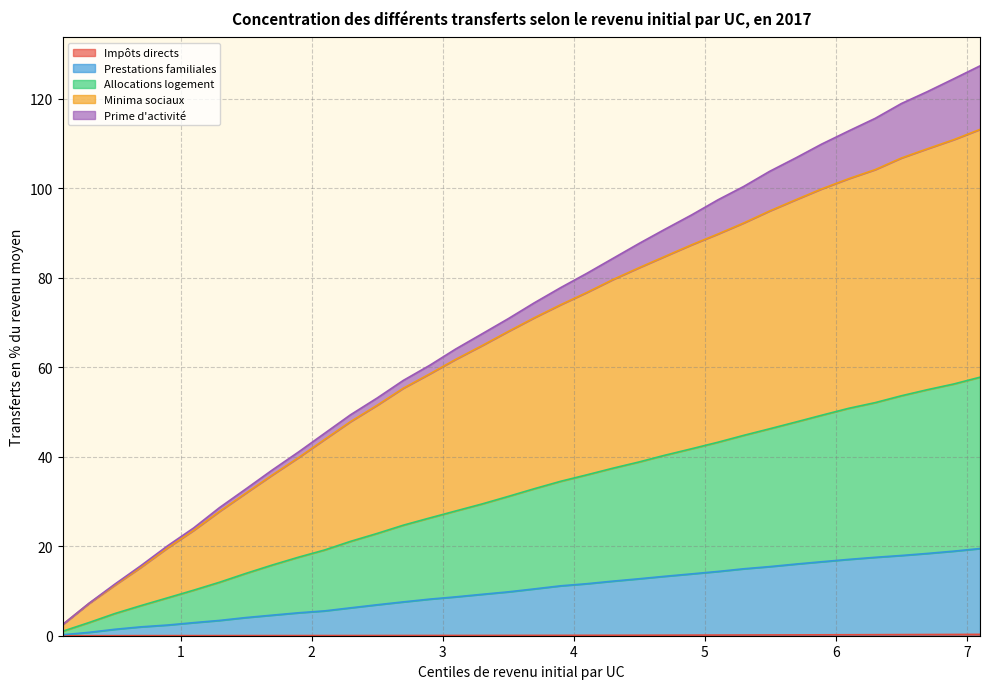

True or false: Impôts directs and Prestations familiales intersect in this chart.

False